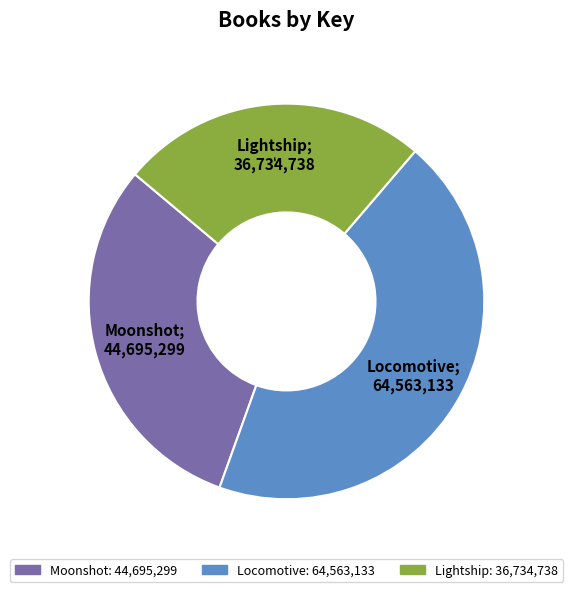

Which has a higher value, Locomotive or Lightship?

Locomotive